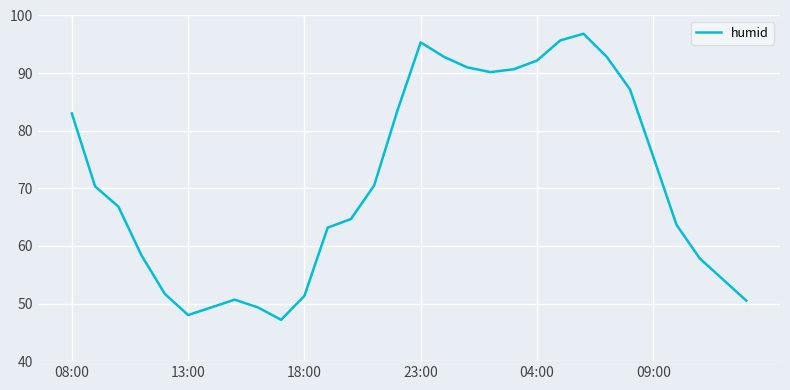

What is the greatest value displayed?

96.8